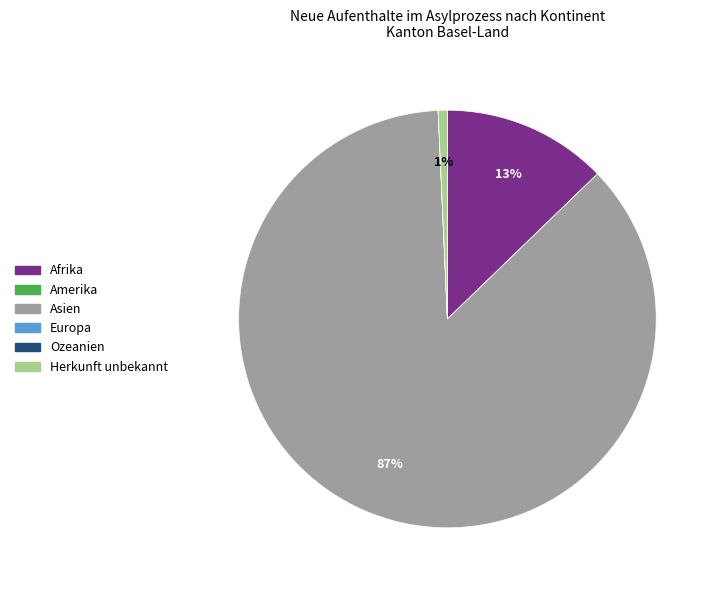

Which category accounts for the majority?

Asien